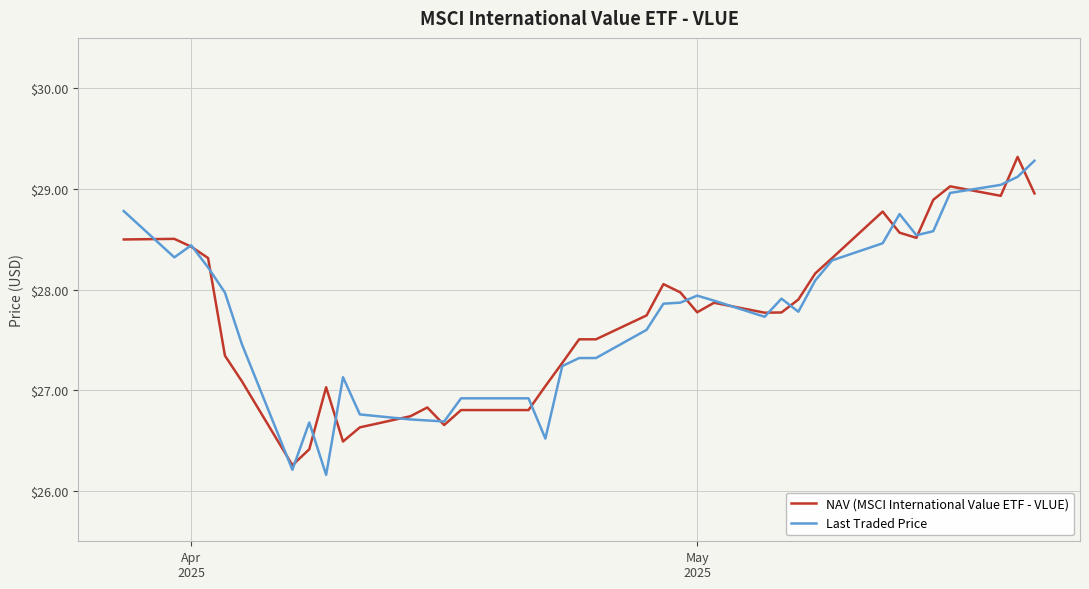

What is the maximum value shown in the chart?

29.3